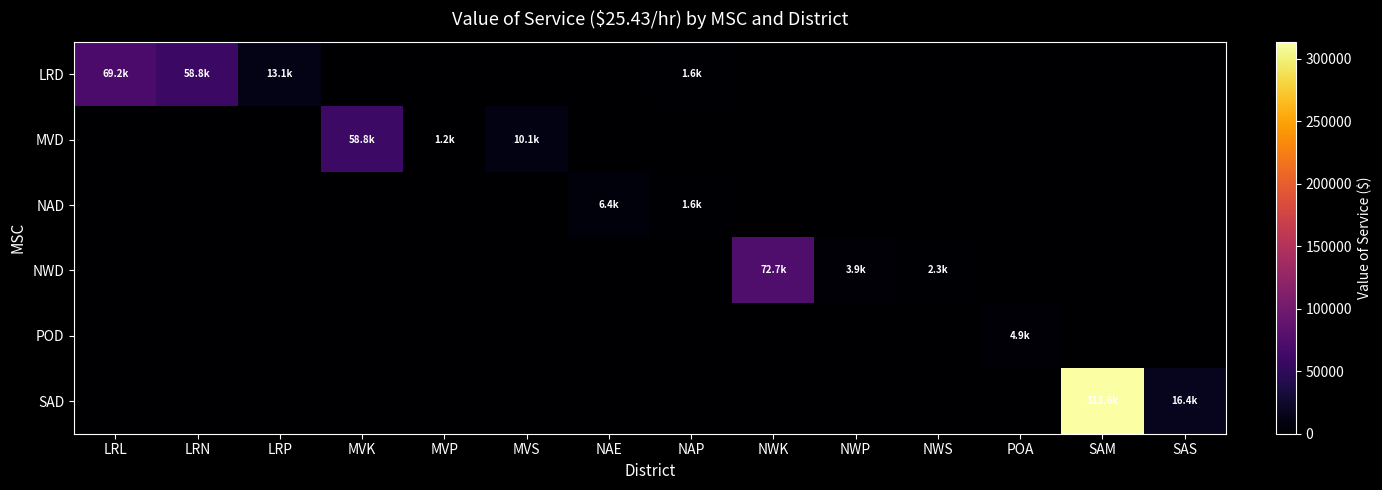

List the series in order of their peak value, highest first.

SAD, NWD, LRD, MVD, NAD, POD